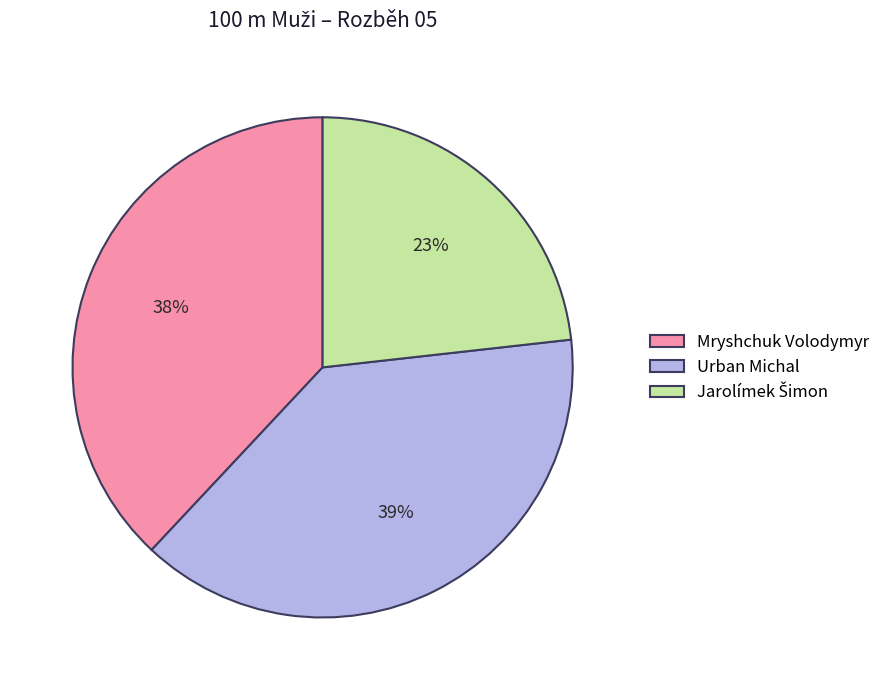

To the nearest percent, what is the average slice percentage?

33%